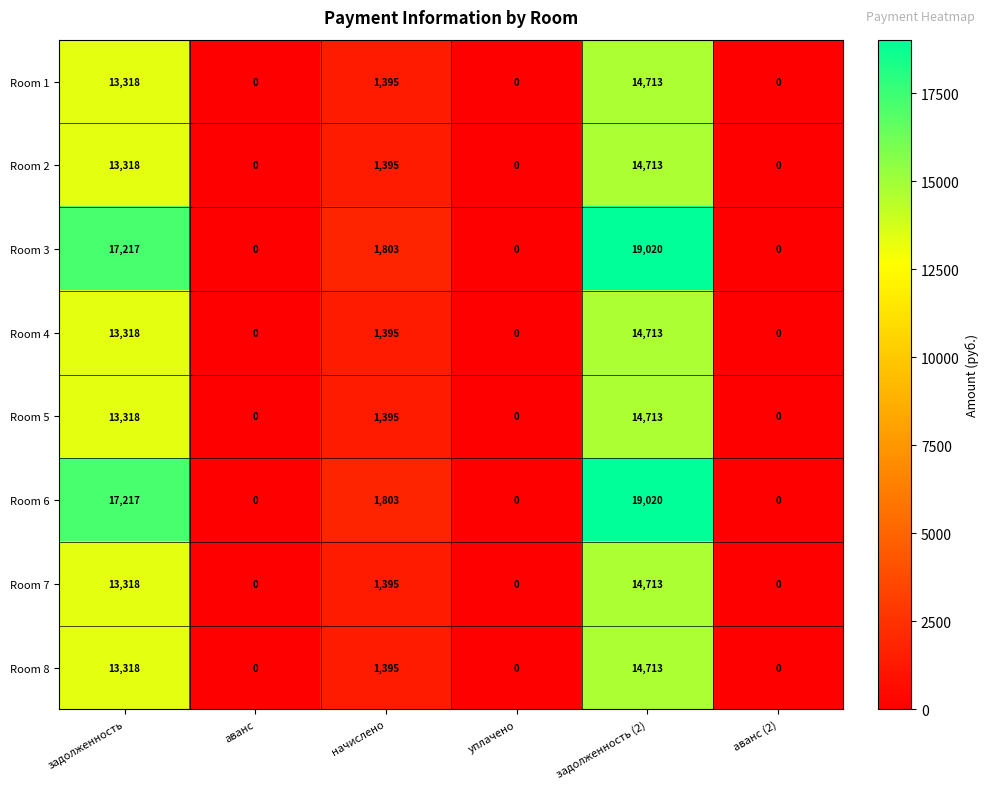

What is the maximum value shown in the chart?

19020